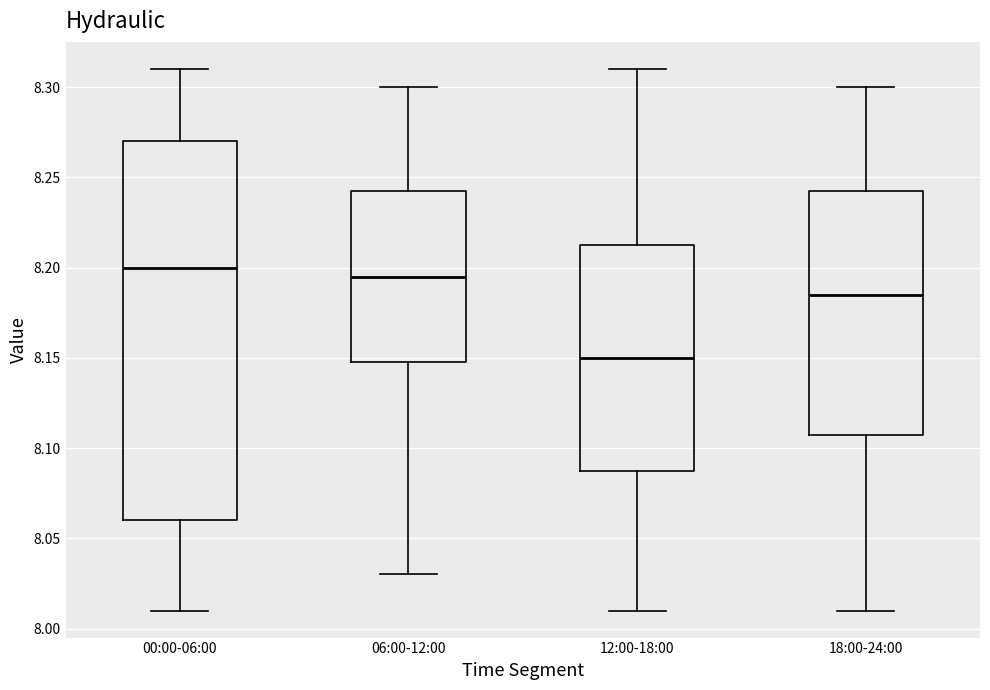

Comparing the boxes themselves (not the whiskers), which one is the tallest?

00:00-06:00